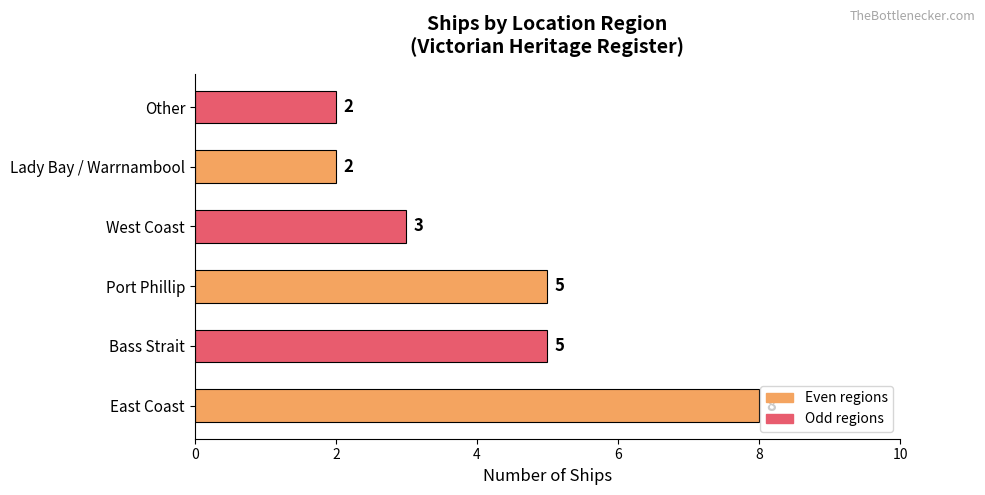

What is the difference between the maximum and minimum values?

6